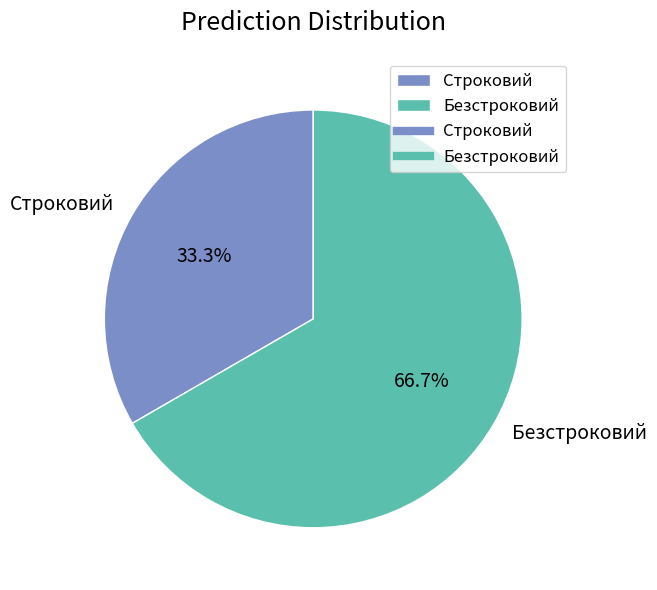

How many segments does this pie chart have?

2